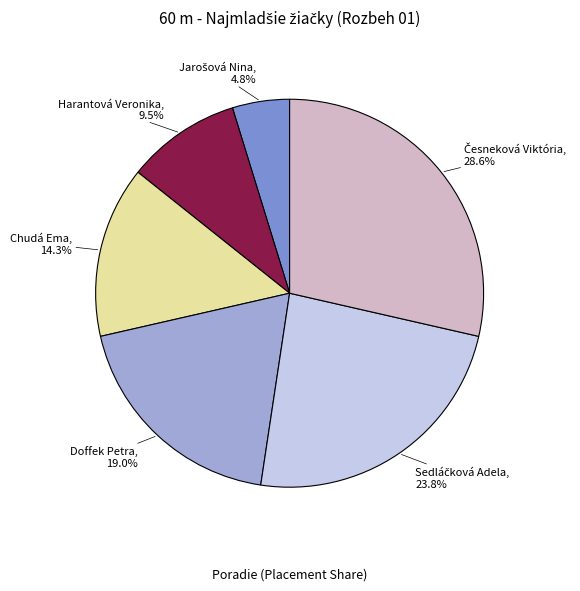

Is there a majority slice in this chart?

No